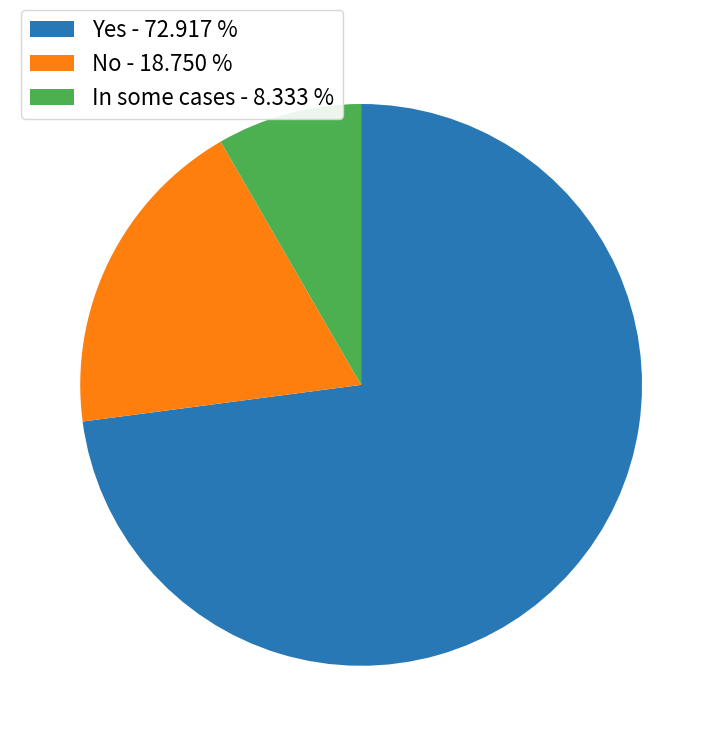

Is the sum of No - 18.750 % and Yes - 72.917 % greater than half?

Yes